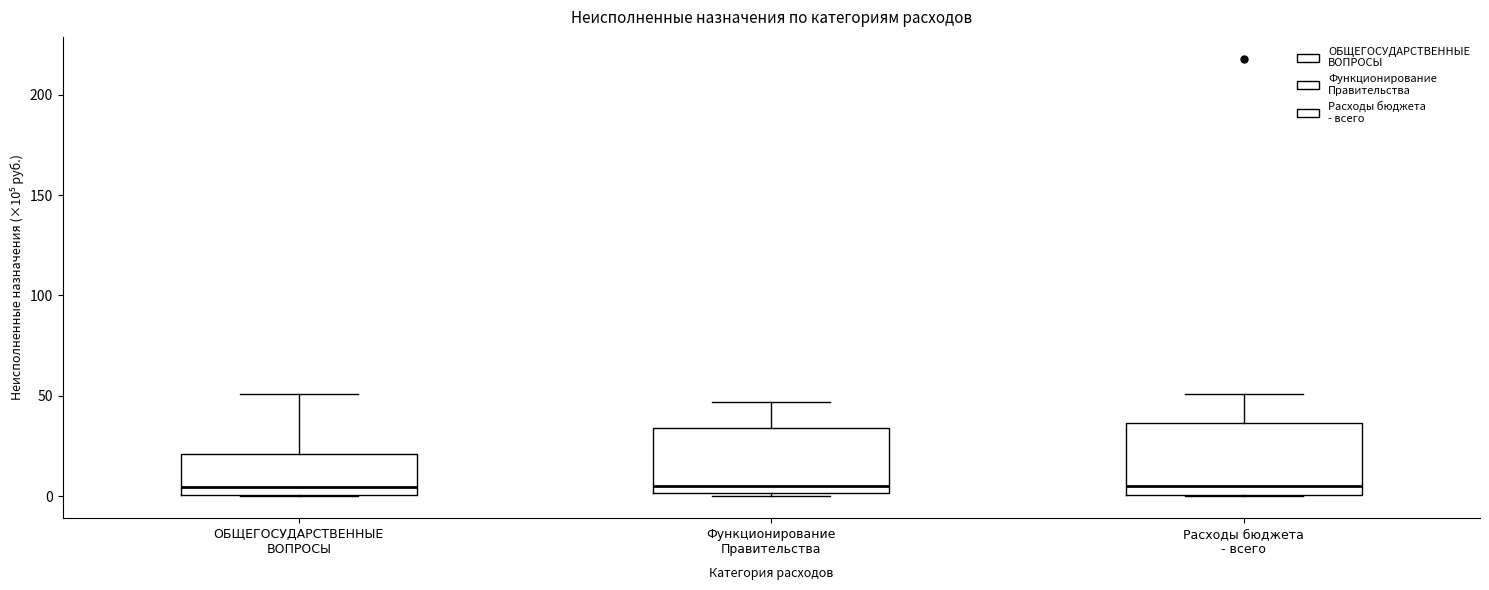

Reading left to right, read every box against the y-axis: the position of its median line, the range the box covers, and the ends of its whiskers. The values are not printed on the chart, so give them approximately, as read against the axis.

ОБЩЕГОСУДАРСТВЕННЫЕ ВОПРОСЫ: median 5, box 0 to 20, whiskers 0 to 50
Функционирование Правительства: median 5, box 0 to 35, whiskers 0 (just below the box's lower edge) to 45
Расходы бюджета - всего: median 5, box 0 to 35, whiskers 0 to 50